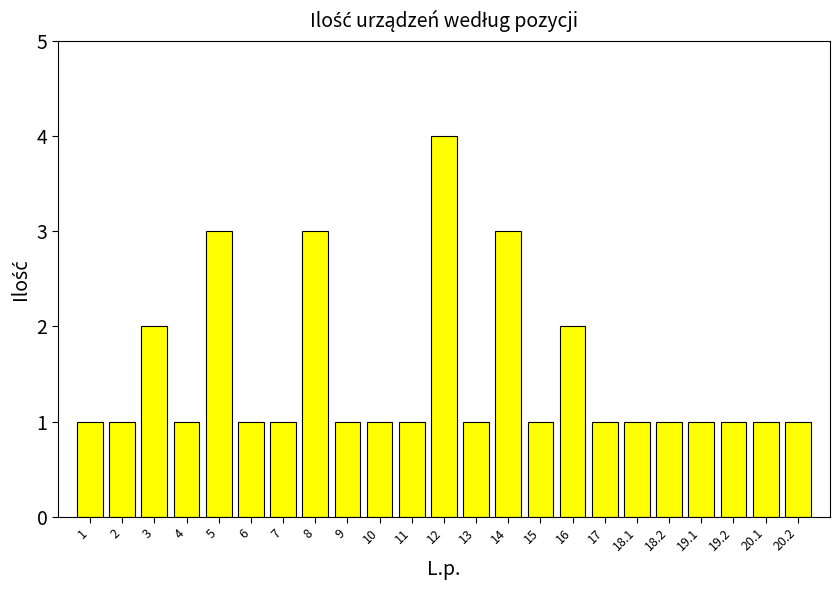

Reading left to right, list all the values displayed in this chart.

1=1	2=1	3=2	4=1	5=3	6=1	7=1	8=3	9=1	10=1	11=1	12=4	13=1	14=3	15=1	16=2	17=1	18.1=1	18.2=1	19.1=1	19.2=1	20.1=1	20.2=1